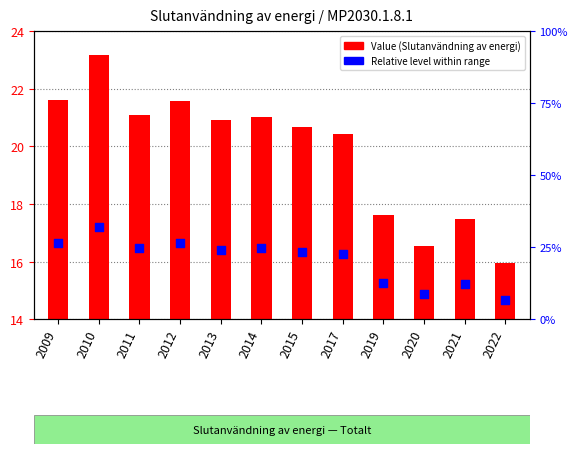

Is the value of Value (Slutanvändning av energi) at 2013 greater than the value of Relative level (percentile-style) at 2013?

No